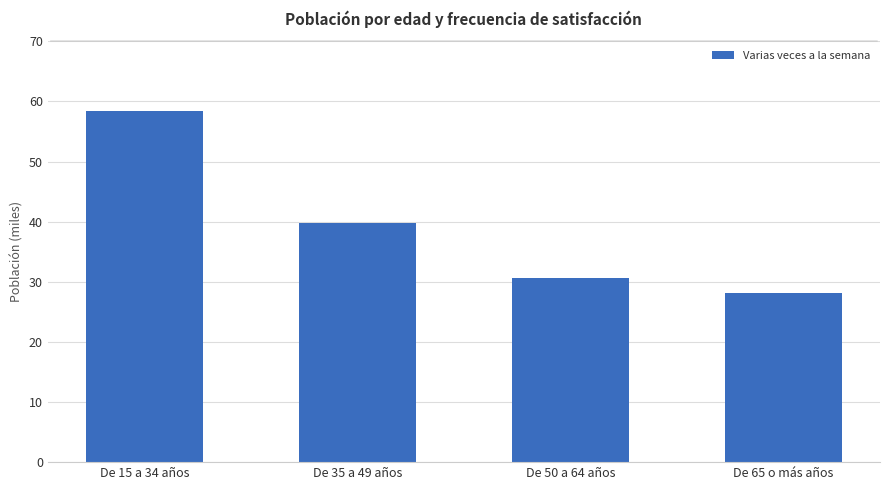

What is the difference between the second highest and second lowest values?

9.2